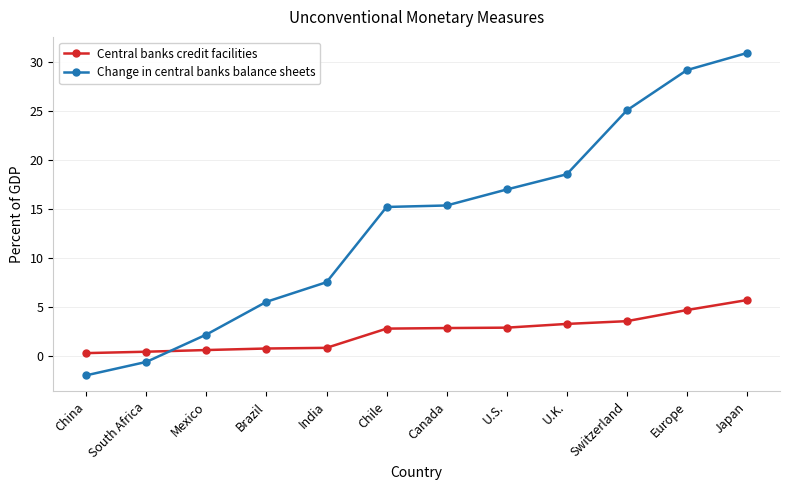

Count the number of data series in this chart.

2